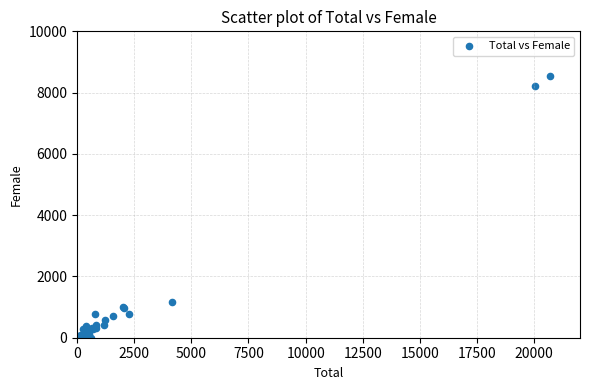

What Y value in the scatter plot is closest to 4266?

1166